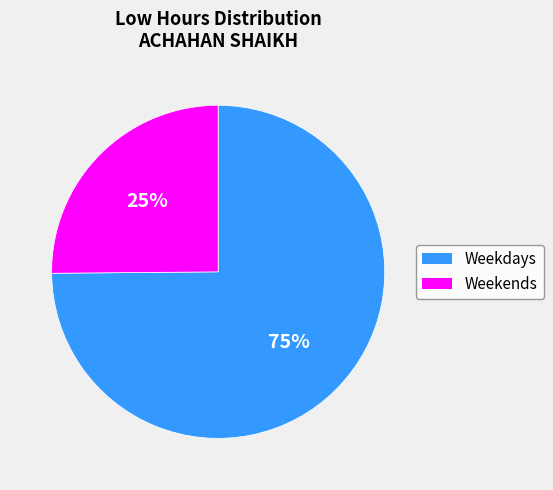

How many slices are in this pie chart?

2